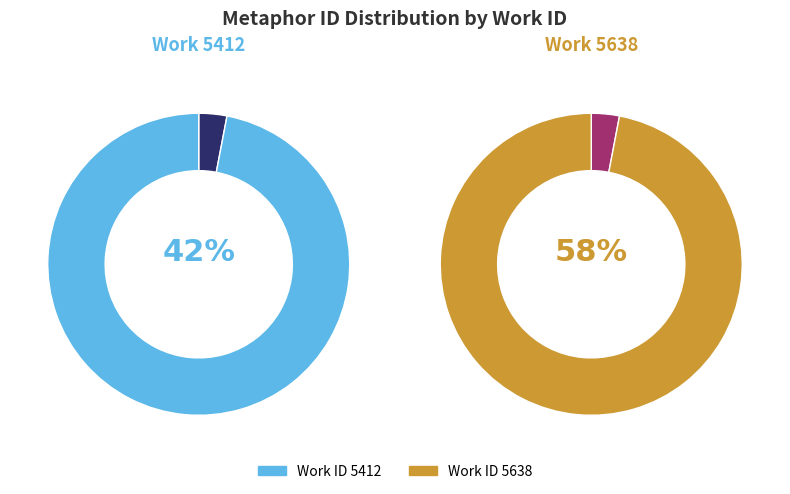

Which slice is the smallest?

5412